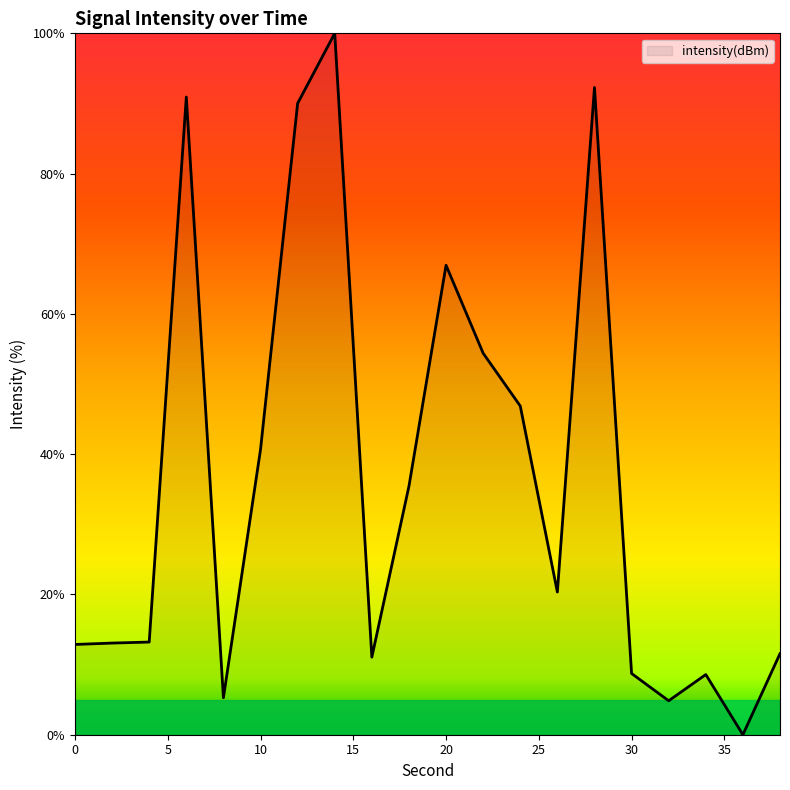

Does the chart display data point markers on the line(s)?

No